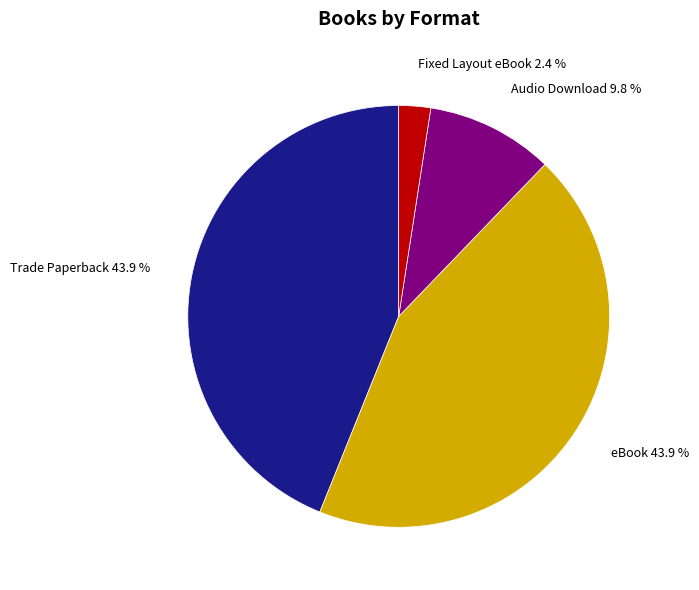

How many slices are in this pie chart?

4